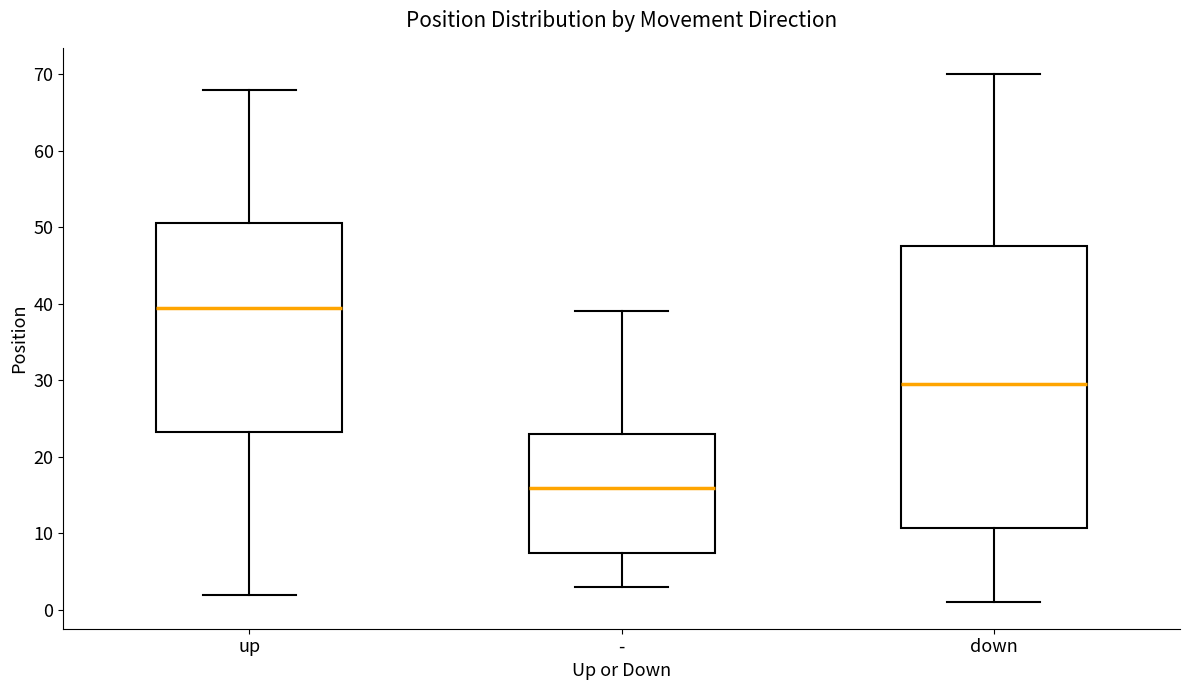

Reading left to right, transcribe this box plot: for each box, give where its median line is, the range the box spans, and where its two whiskers end, as read against the y-axis. The values are not printed on the chart, so give them approximately, as read against the axis.

up: median 40, box 23 to 51, whiskers 2 to 68
-: median 16, box 8 to 23, whiskers 3 to 39
down: median 30, box 11 to 48, whiskers 1 to 70